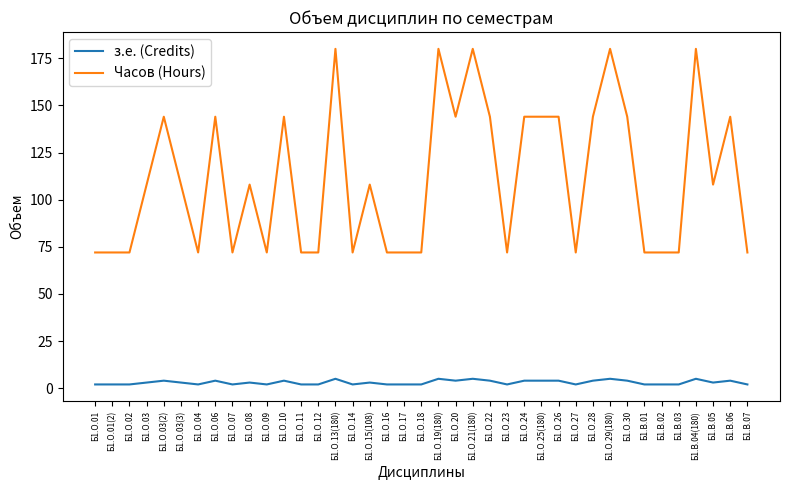

True or false: з.е. (Credits) and Часов (Hours) cross at least once.

False